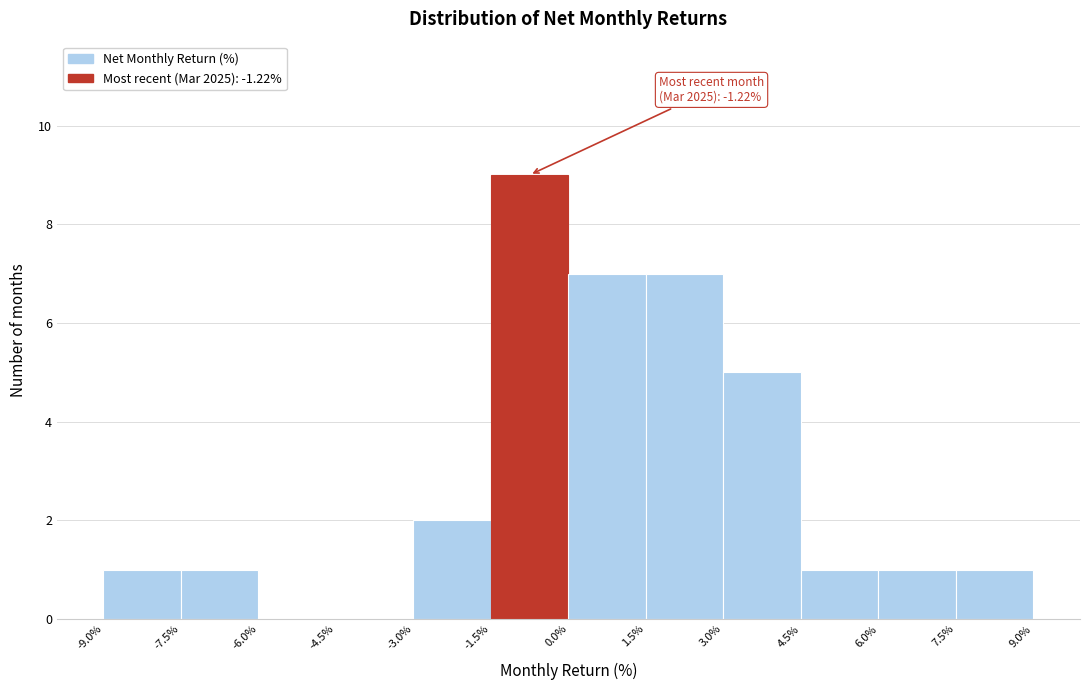

Over which range of the x-axis is the bar tallest?

-1.5% to 0.0%